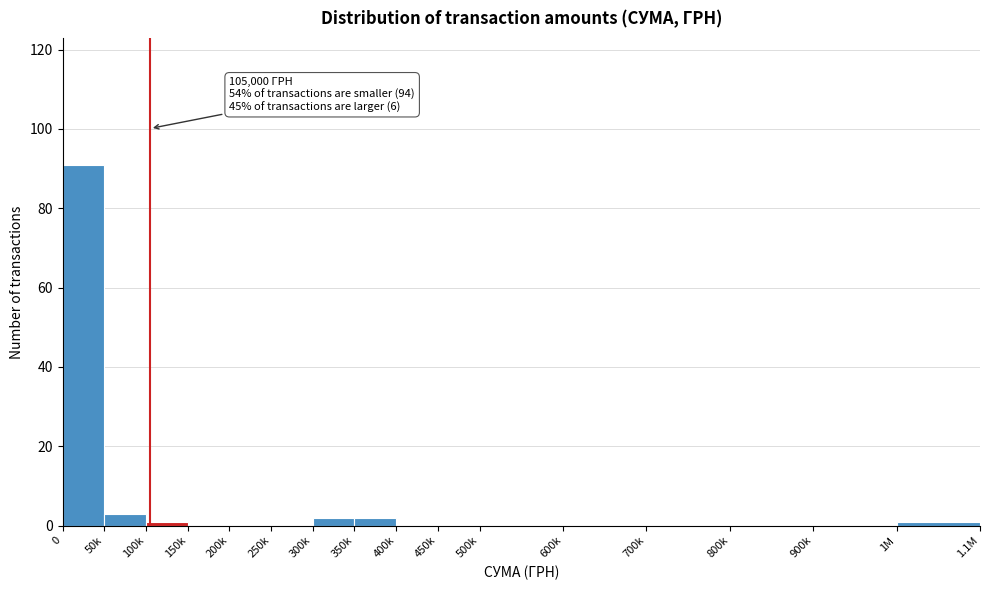

Reading right to left, extract all data points from this chart.

1M=1	900k=0	800k=0	700k=0	600k=0	500k=0	450k=0	400k=0	350k=2	300k=2	250k=0	200k=0	150k=0	100k=1	50k=3	0=91